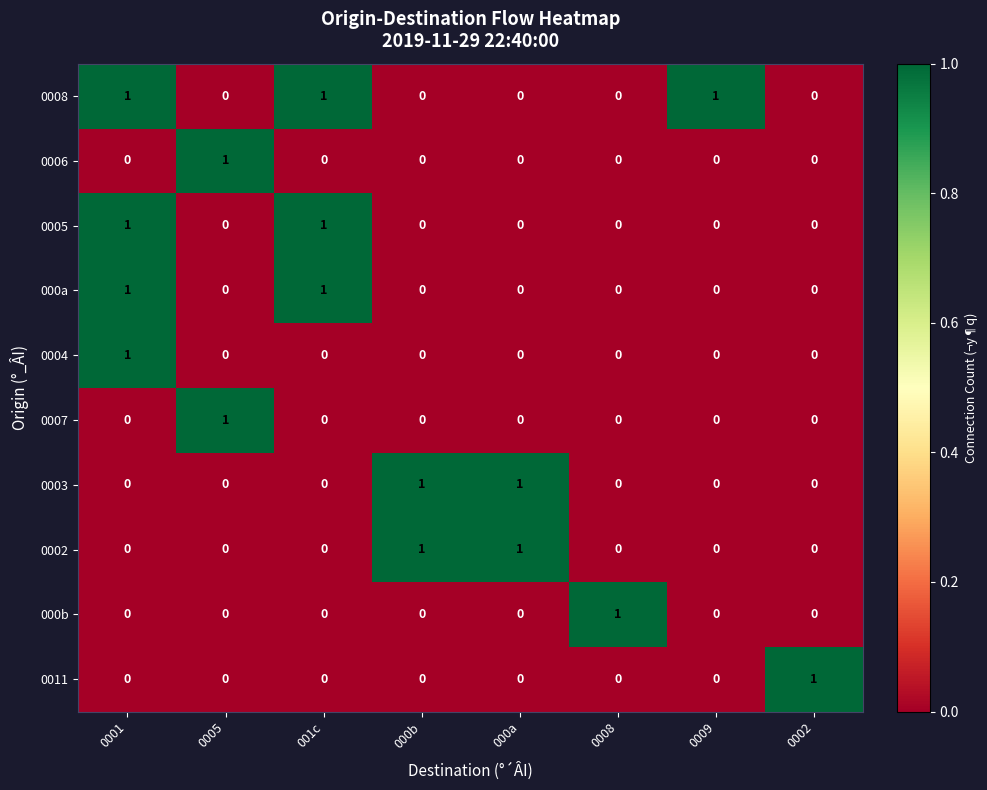

At how many categories does at least one series exceed 0?

8